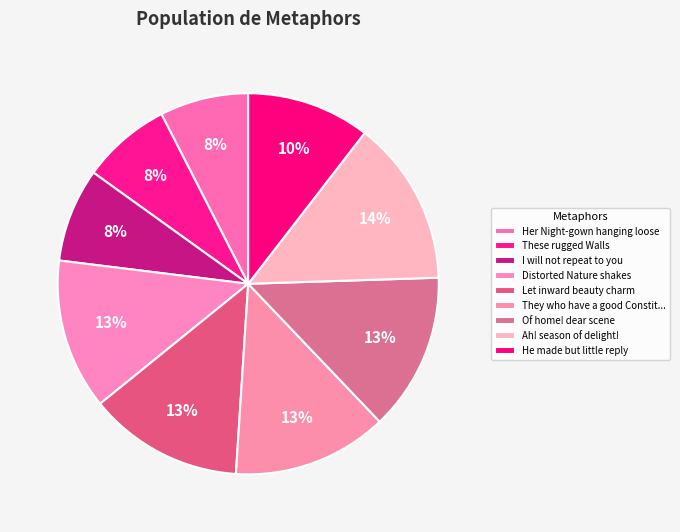

How many segments does this pie chart have?

9